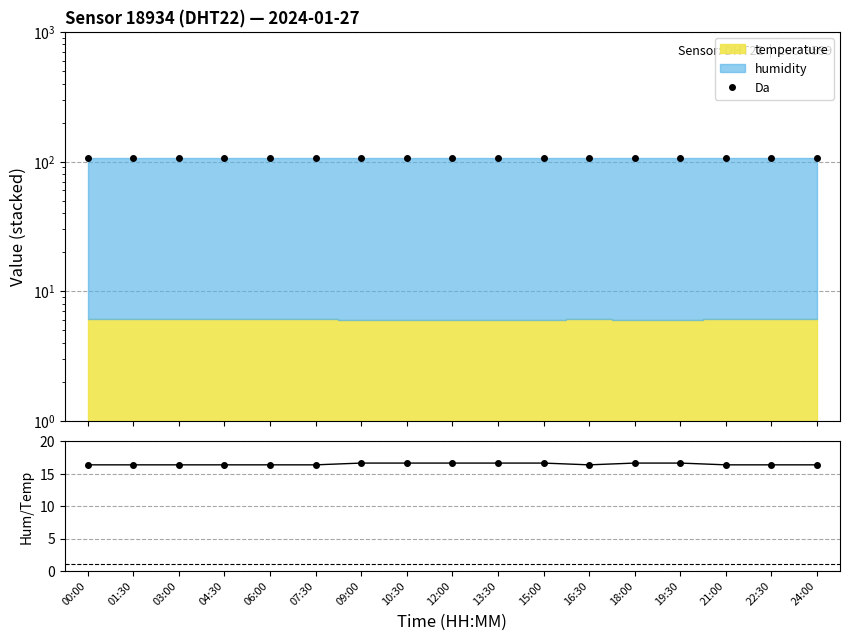

Count the humidity/temp values in the range 16 to 17.

17